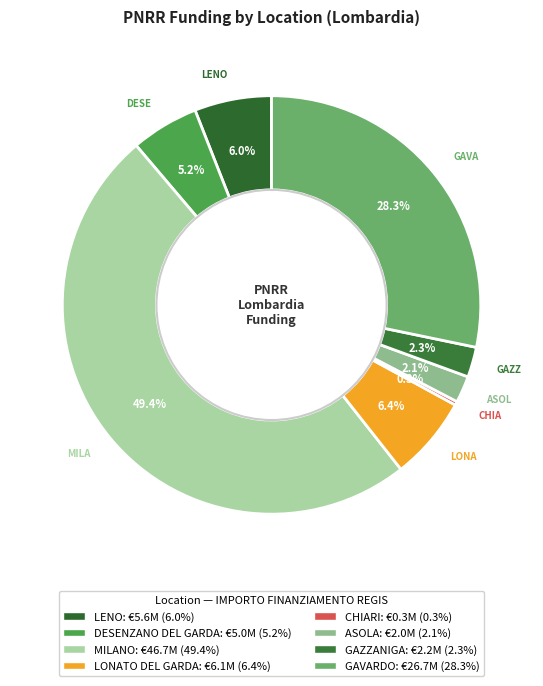

Which slice is the largest?

MILANO